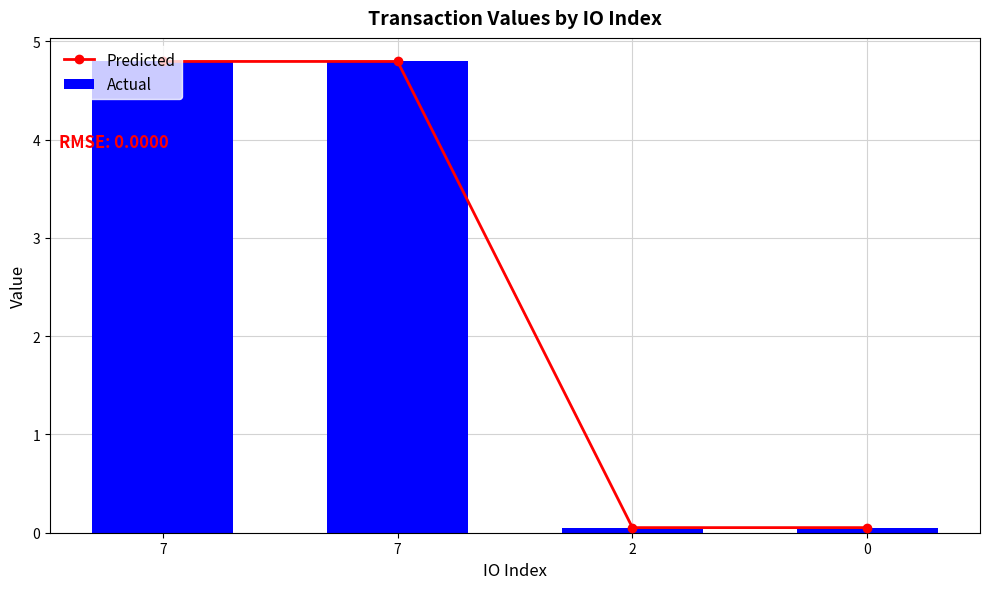

Reading right to left, list all the values displayed in this chart.

Predicted: 0.1	0.1	4.8	4.8
Actual: 0.1	0.1	4.8	4.8